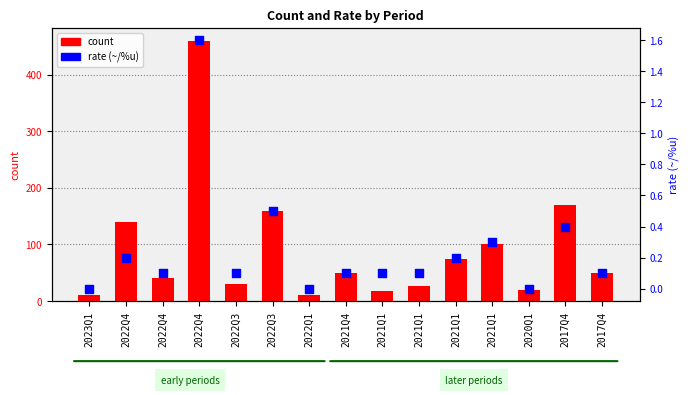

At which category is the sum across all series the highest?

2022Q4